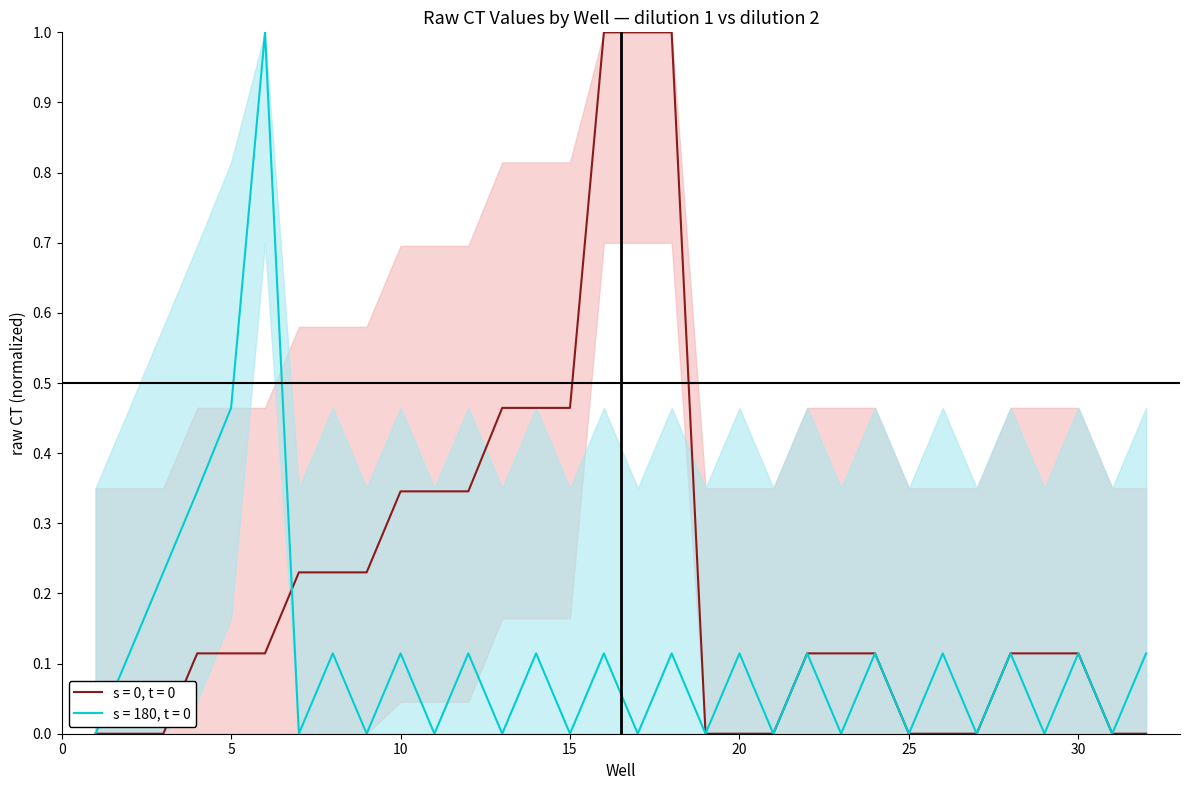

What is the difference between the second highest and second lowest values in the s = 0, t = 0 series?

1.0